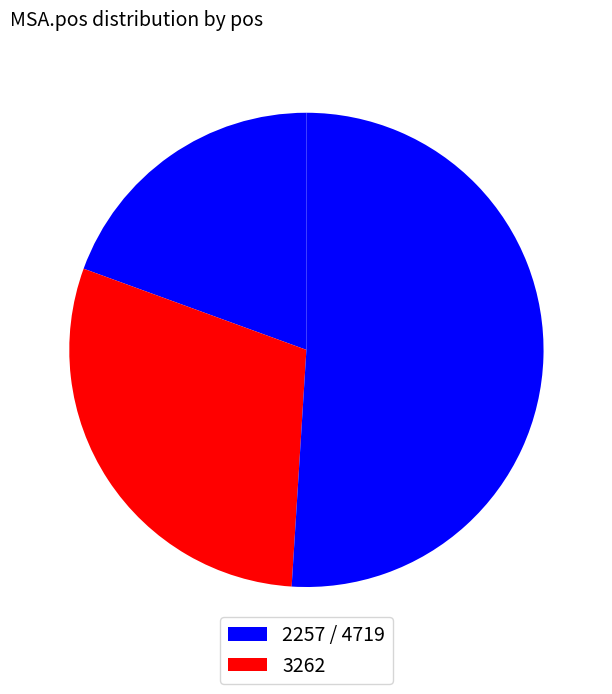

Does any single category account for the majority?

Yes